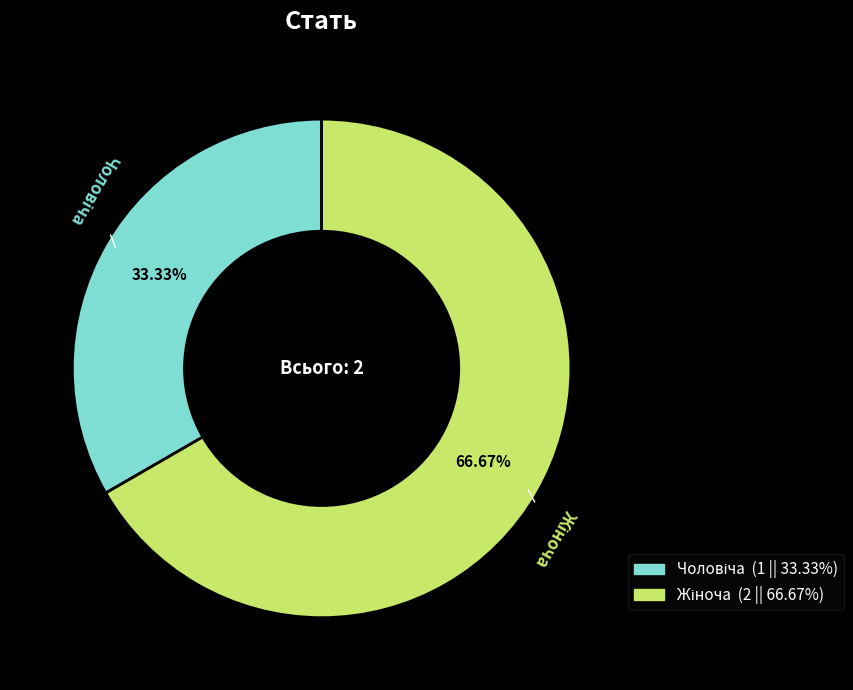

Is there a majority slice in this chart?

Yes